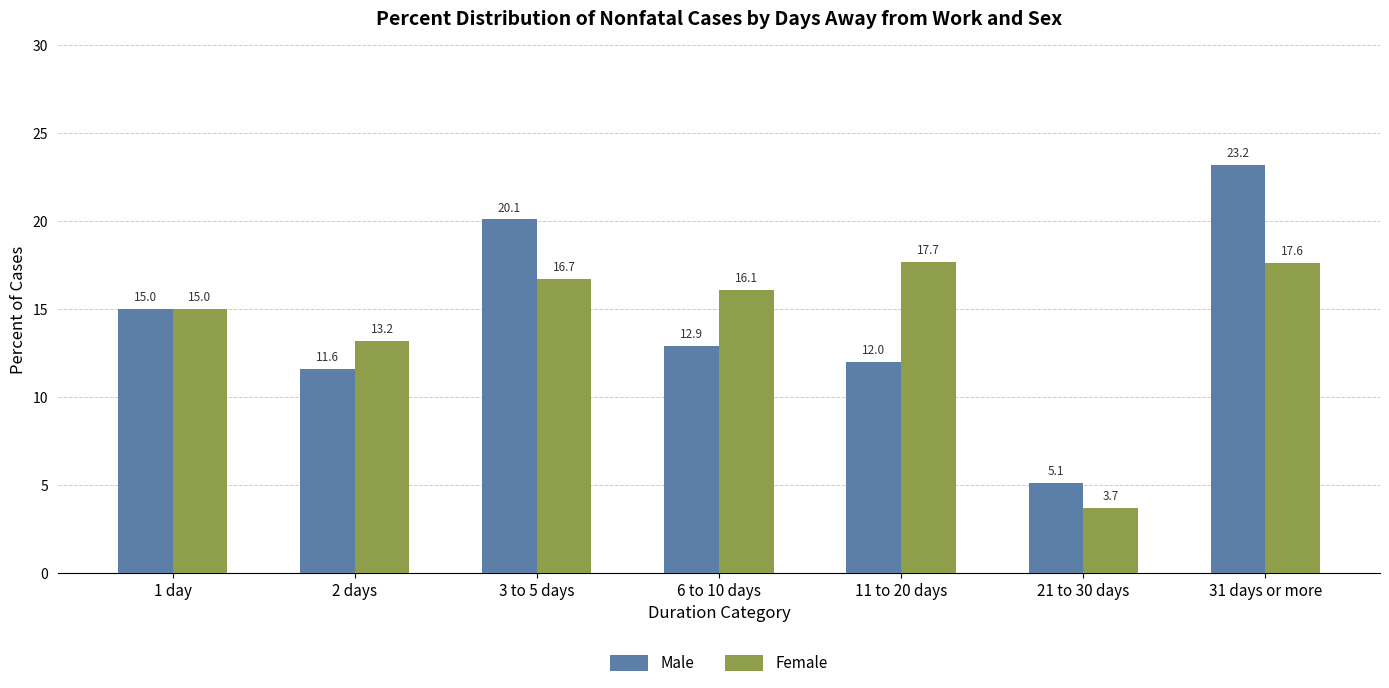

How many values in the Female series exceed 16?

4